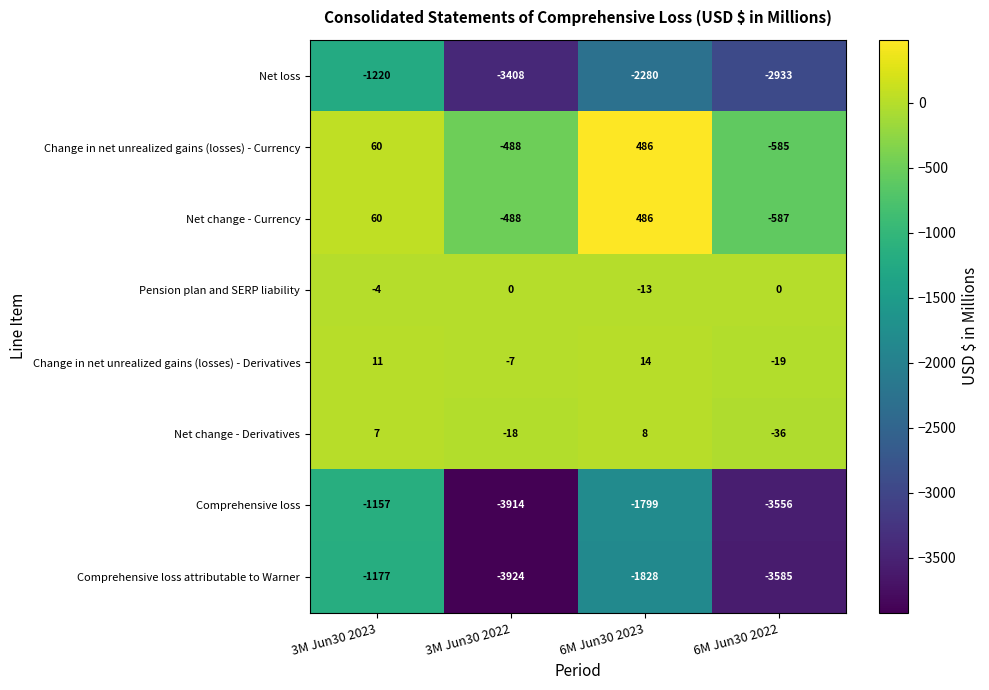

Rank the categories by Change in net unrealized gains (losses) - Currency value from highest to lowest.

6M Jun30 2023, 3M Jun30 2023, 3M Jun30 2022, 6M Jun30 2022